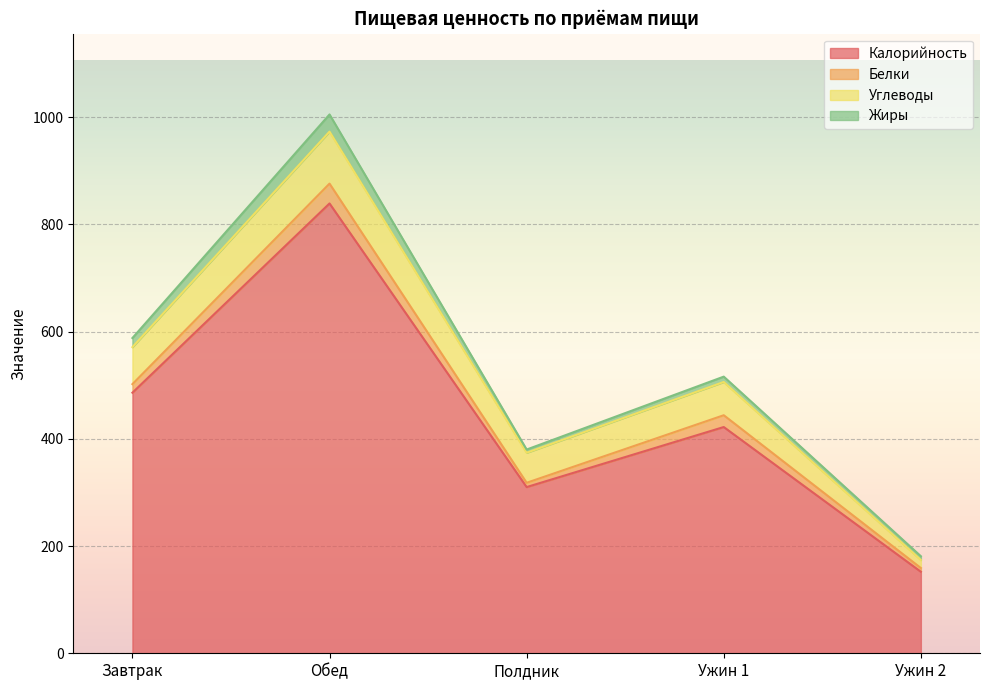

What is the difference between the maximum and minimum values in the Жиры series?

26